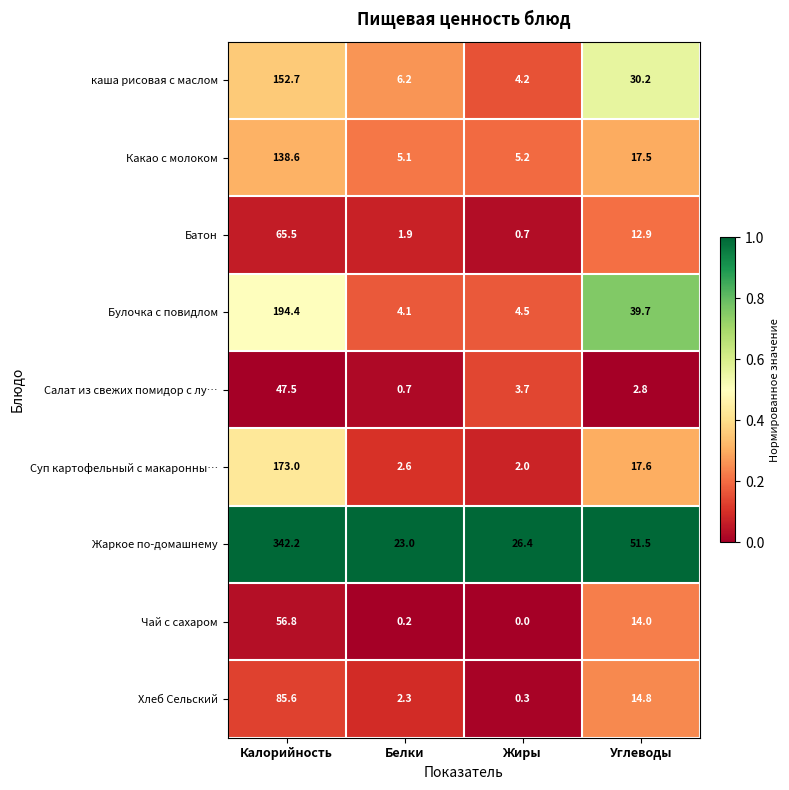

What is the difference between the highest and lowest values at Жиры?

26.4